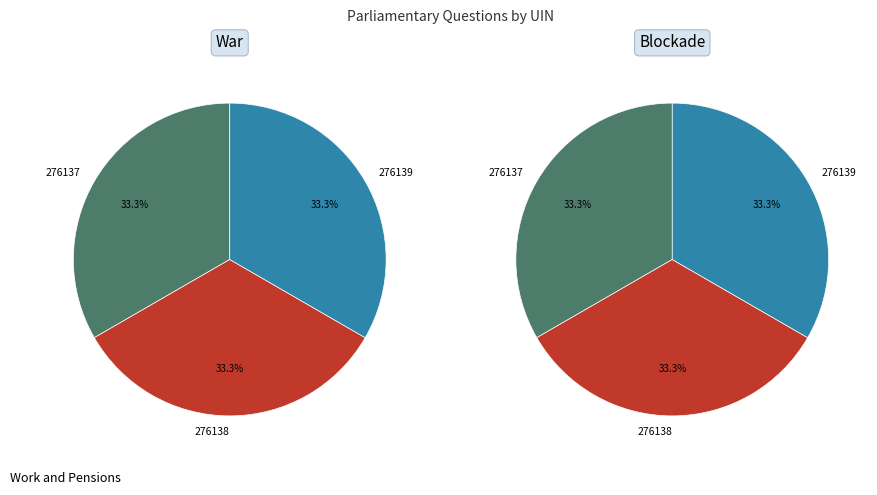

True or false: 276139 accounts for 24% of the total.

False